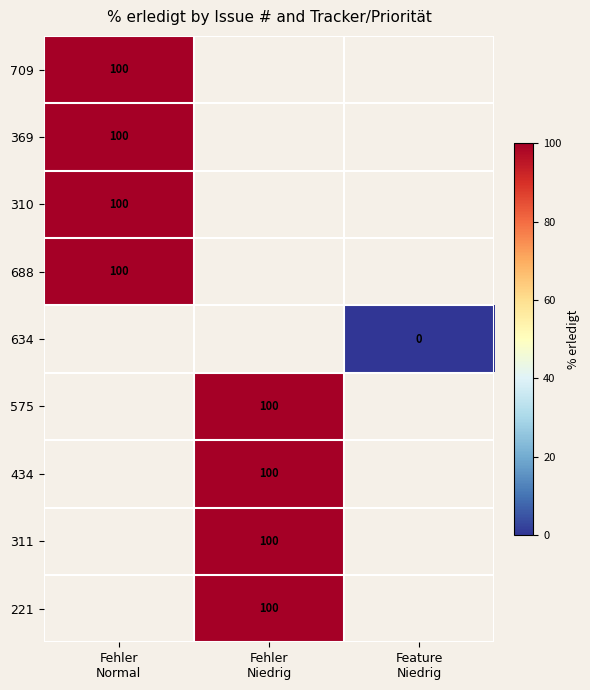

What is the greatest value displayed?

100.0